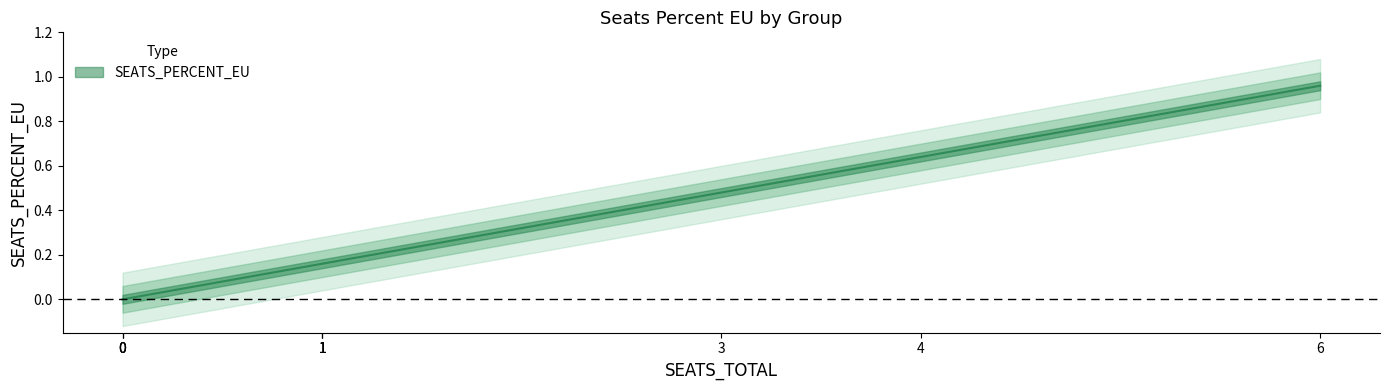

Is it true that the value at GP0808 is 1.0?

False